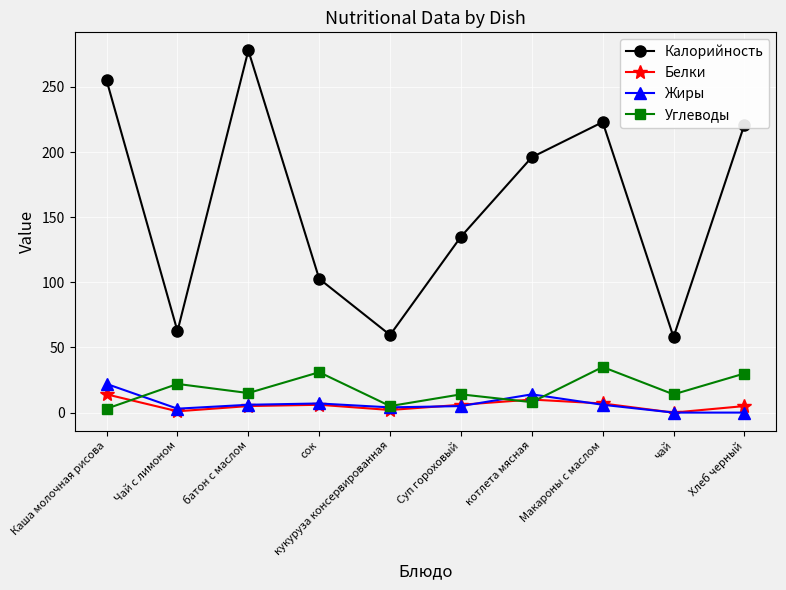

Which series ends up on top after the final intersection of Белки and Жиры?

Белки